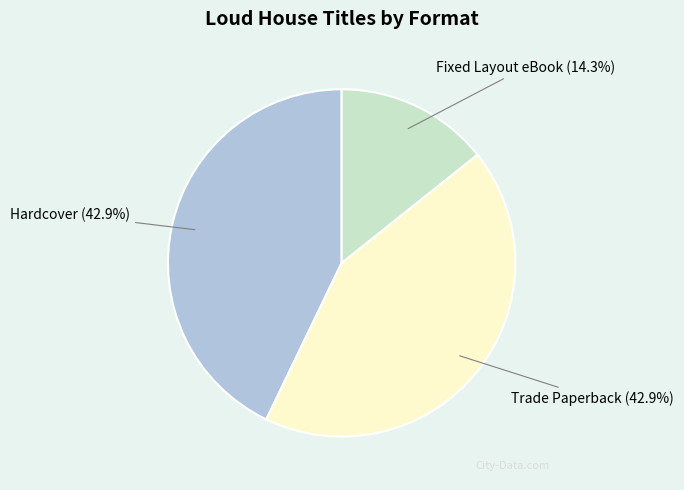

True or false: Trade Paperback accounts for 58% of the total.

False